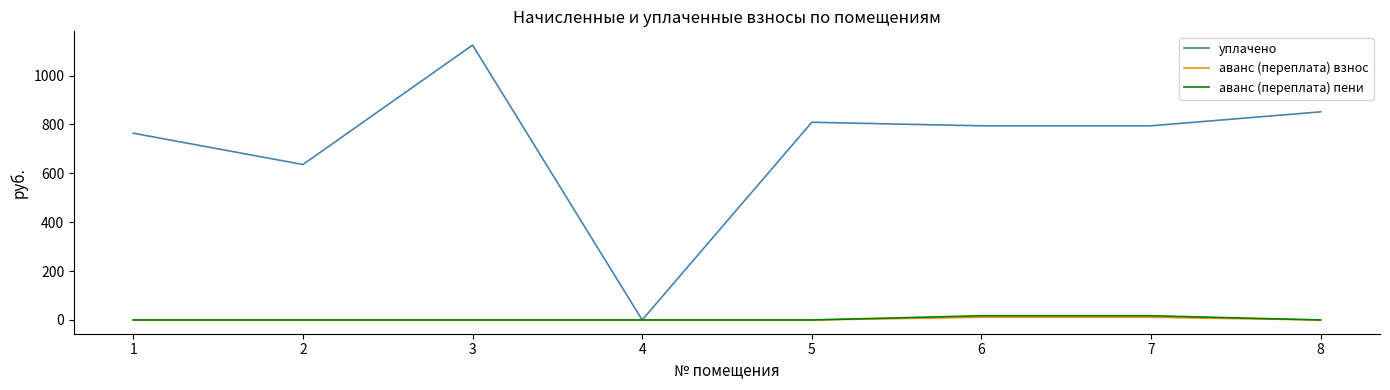

What is the difference between the second highest and second lowest values in the аванс (переплата) пени series?

17.2